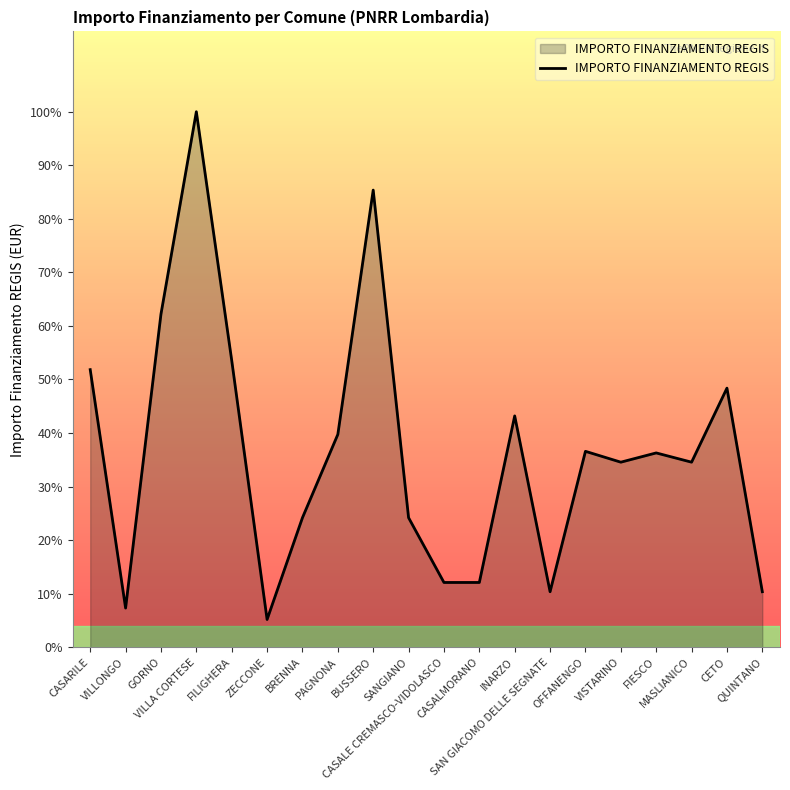

List the labels in order of value, largest first.

VILLA CORTESE, BUSSERO, GORNO, FILIGHERA, CASARILE, CETO, INARZO, PAGNONA, OFFANENGO, FIESCO, VISTARINO, MASLIANICO, BRENNA, SANGIANO, CASALE CREMASCO-VIDOLASCO, CASALMORANO, SAN GIACOMO DELLE SEGNATE, QUINTANO, VILLONGO, ZECCONE